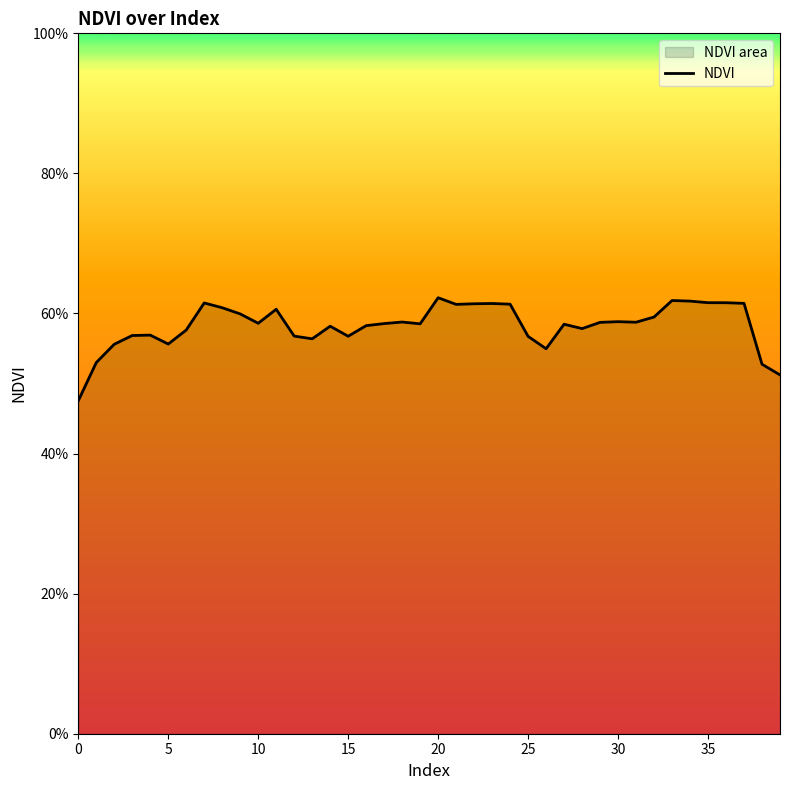

What is the sum of all values?

23.3